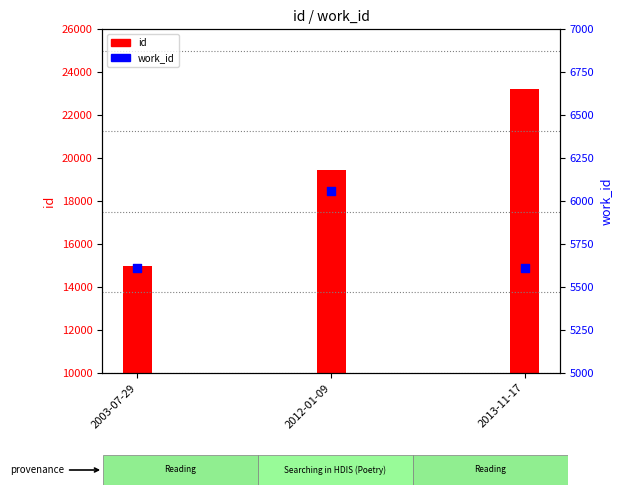

Which series contains the highest Y value?

id